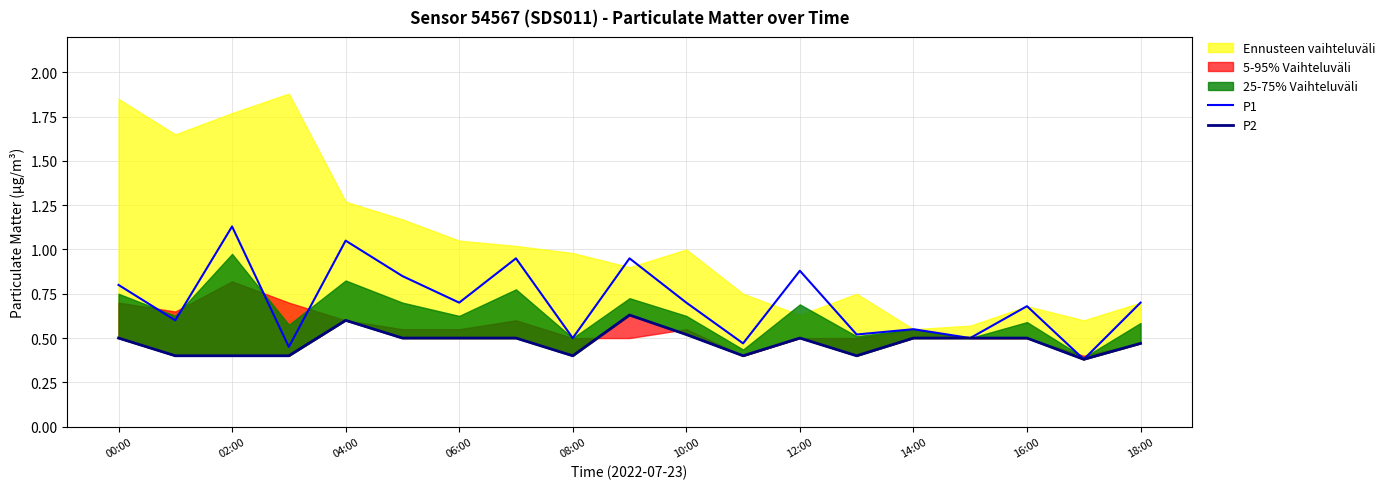

How many P2 values are between 0 and 1?

19